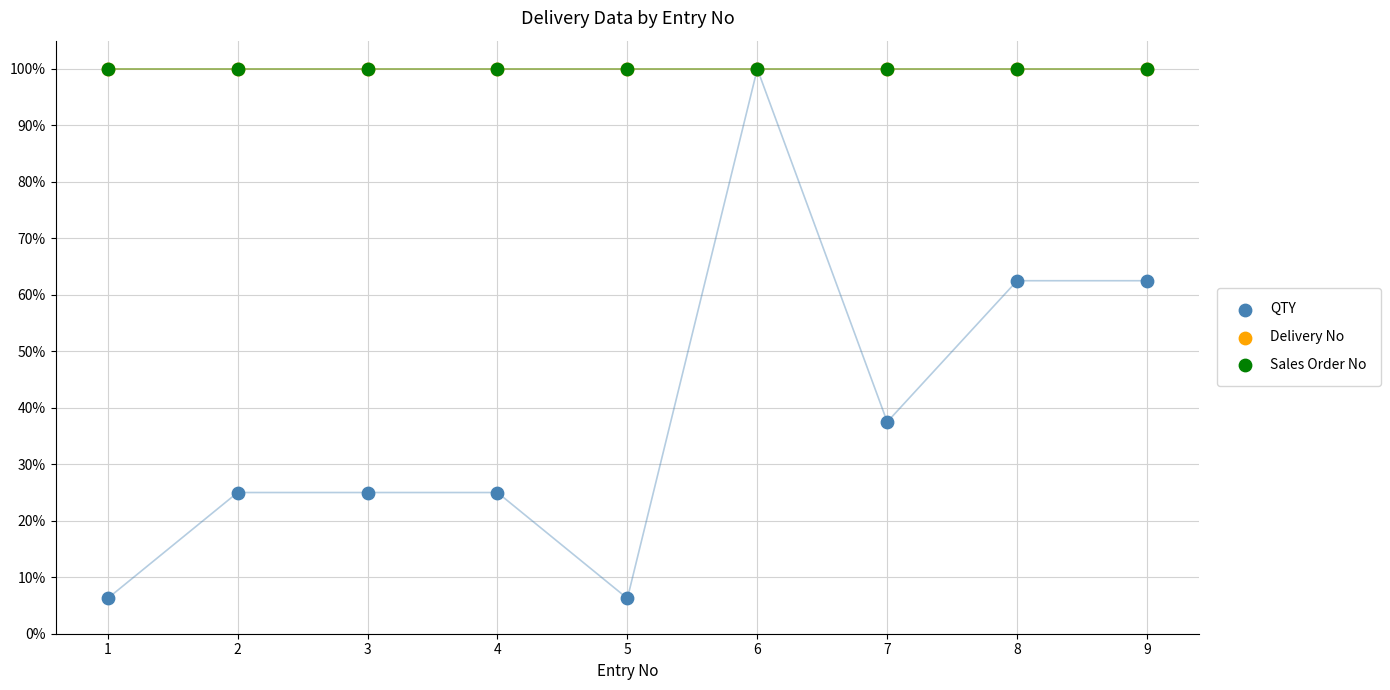

What are all the series names shown in the legend?

QTY, Delivery No, Sales Order No